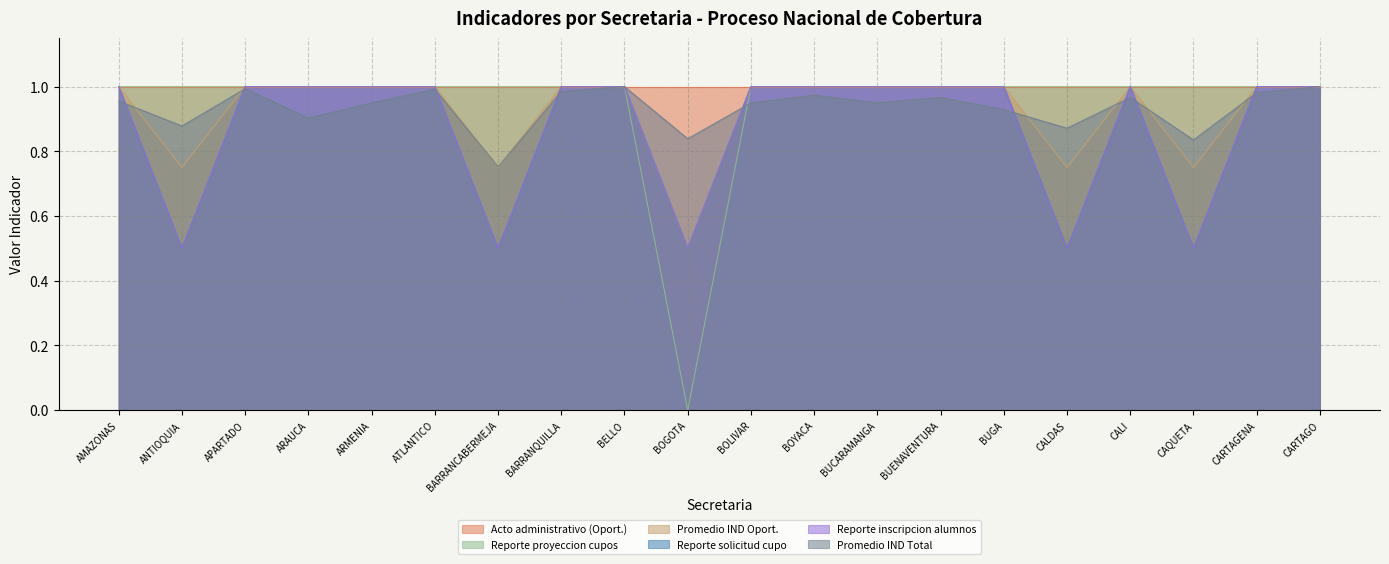

The value of Reporte solicitud cupo at BUGA is 0.4. True or false?

False